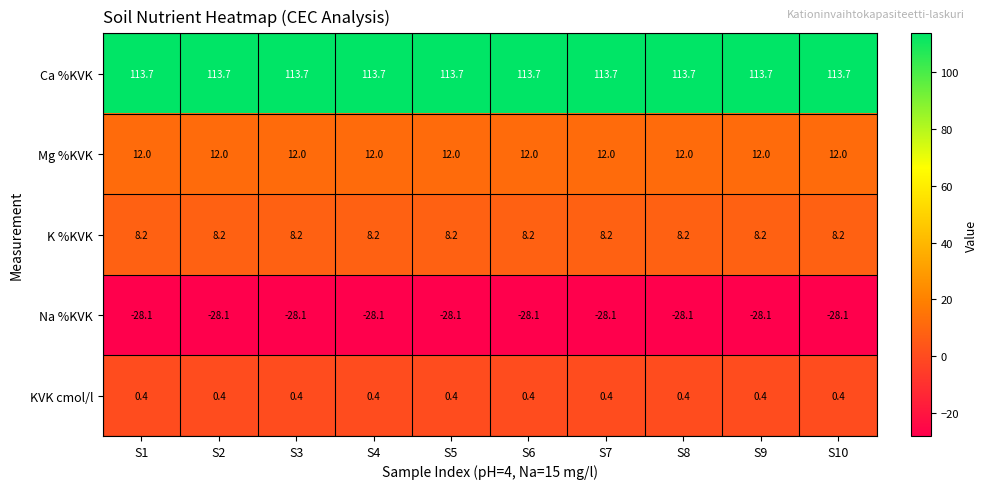

The value of Mg %KVK at S10 is 12.0. True or false?

True